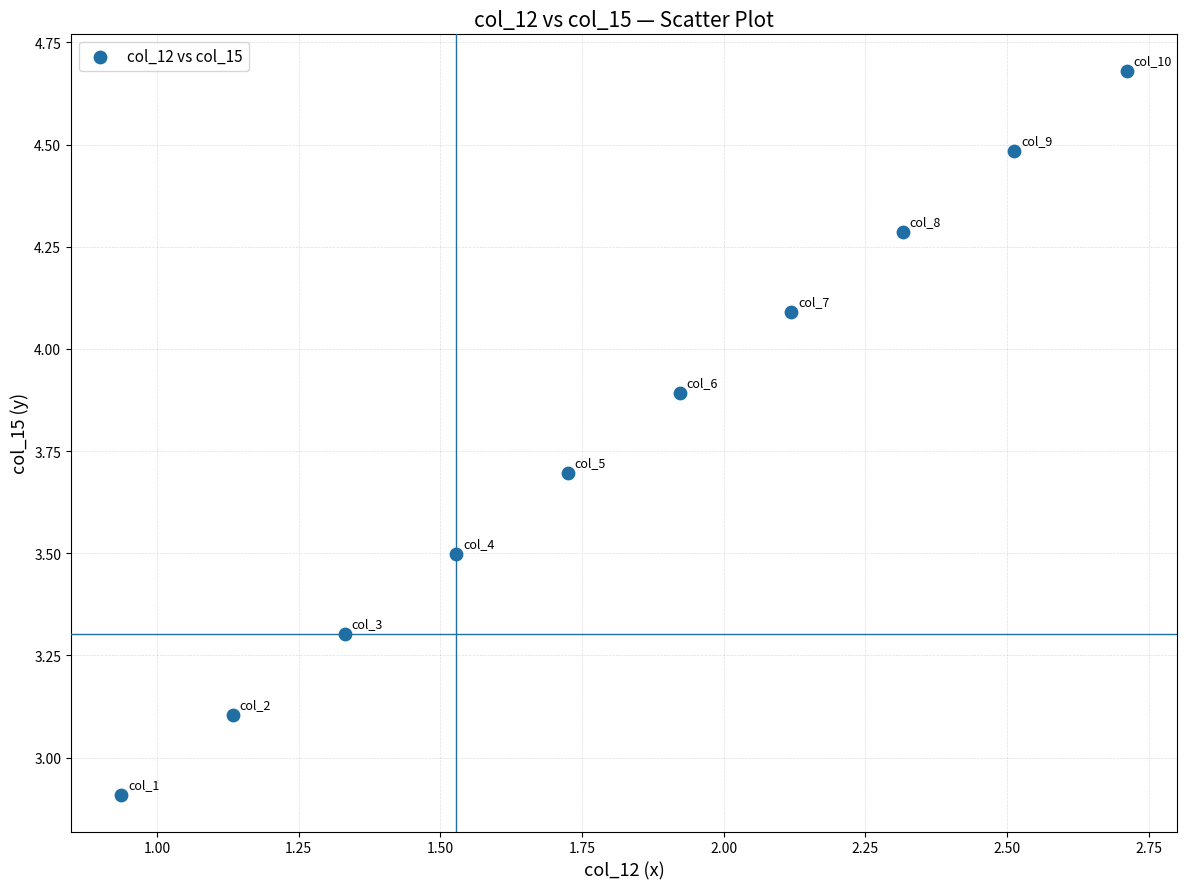

What is the range of X values (max minus min)?

1.8